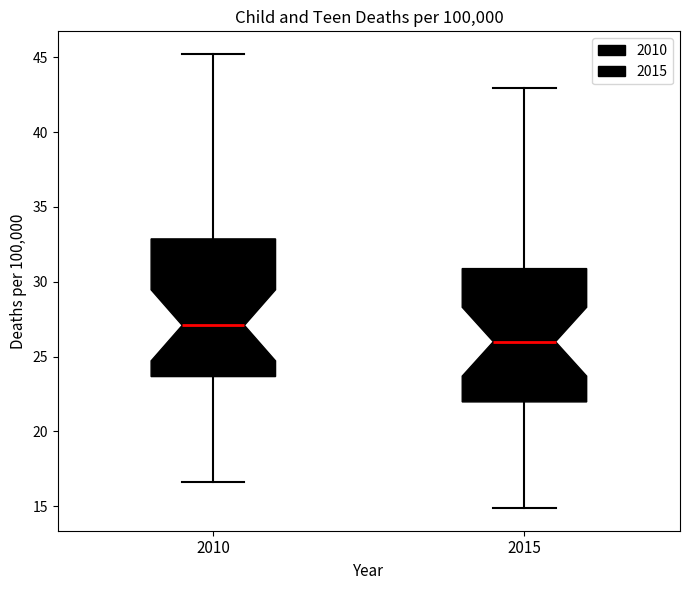

Where is the upper edge of the box at x = 2010 on the y-axis? The values are not printed on the chart, so give them approximately, as read against the axis.

33.0